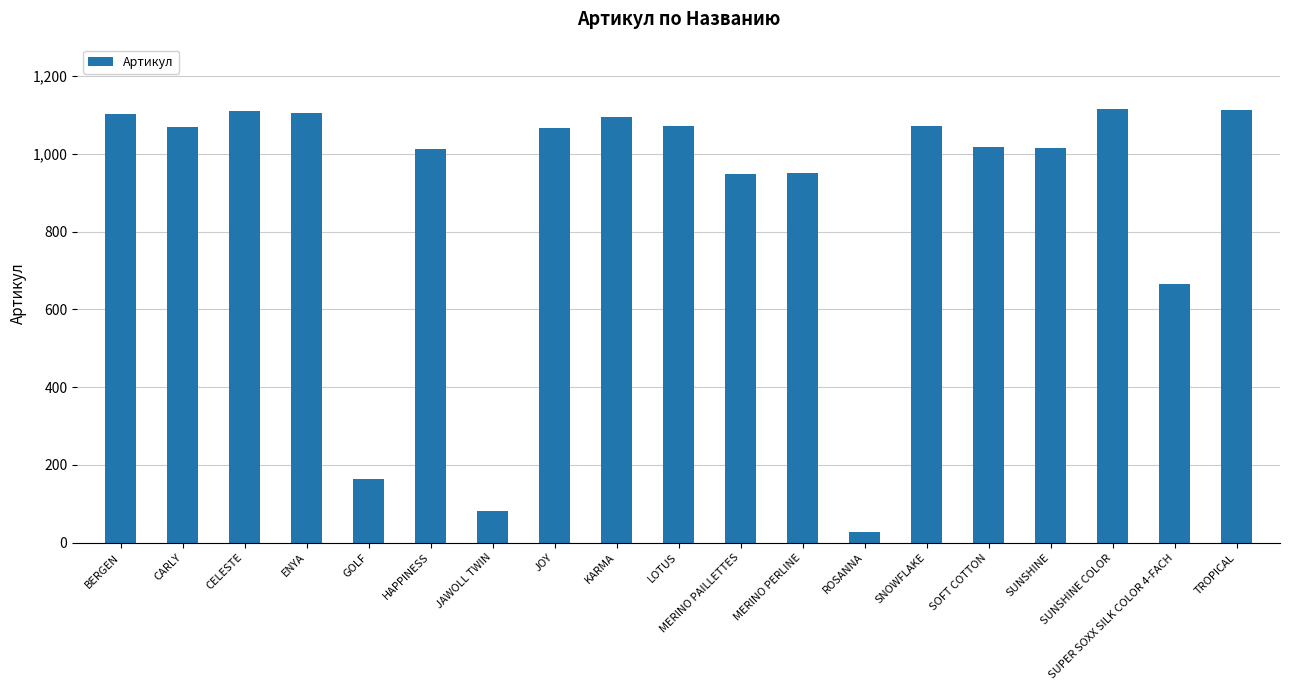

Where is the data nearest to the value 570?

SUPER SOXX SILK COLOR 4-FACH